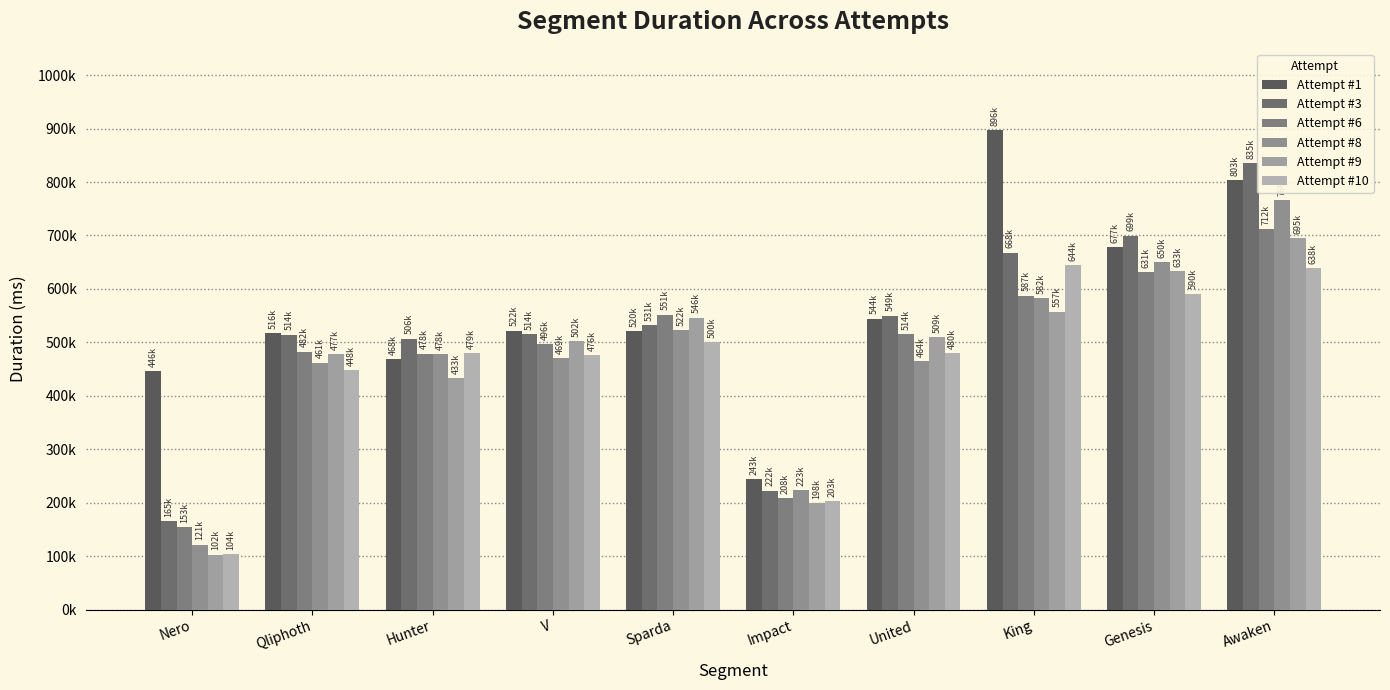

The Attempt #3 series shows 356260 at Genesis. True or false?

False